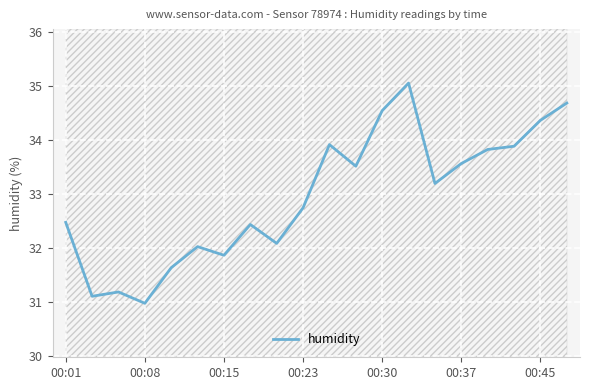

What is the maximum value for humidity?

35.1